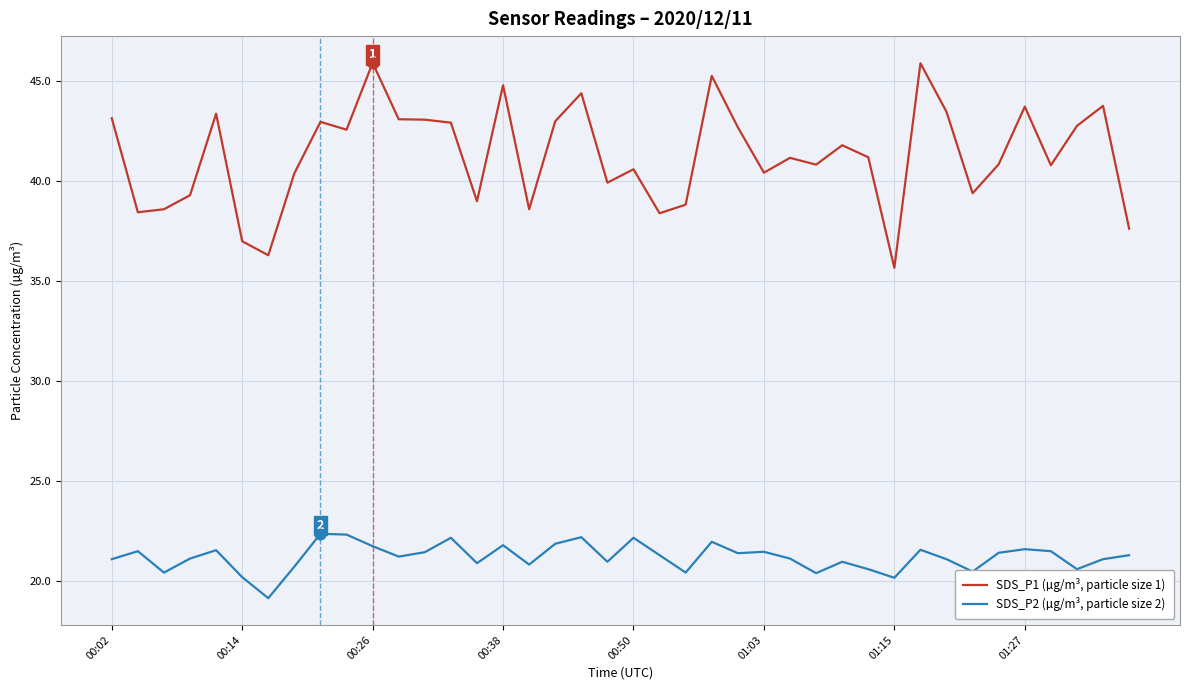

Which series has the largest total across all categories?

SDS_P1 (µg/m³, particle size 1)